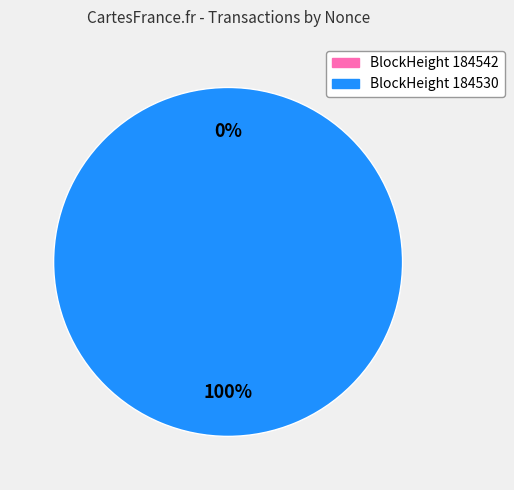

How many slices are in this pie chart?

2